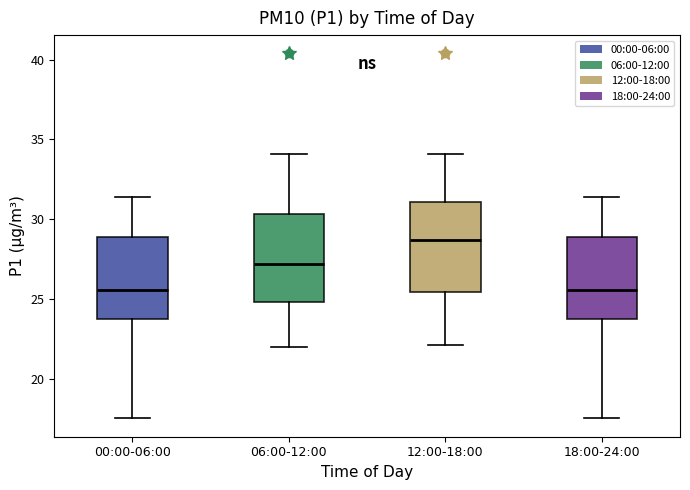

Where is the lower edge of the box for 12:00-18:00 on the y-axis? The values are not printed on the chart, so give them approximately, as read against the axis.

25.5